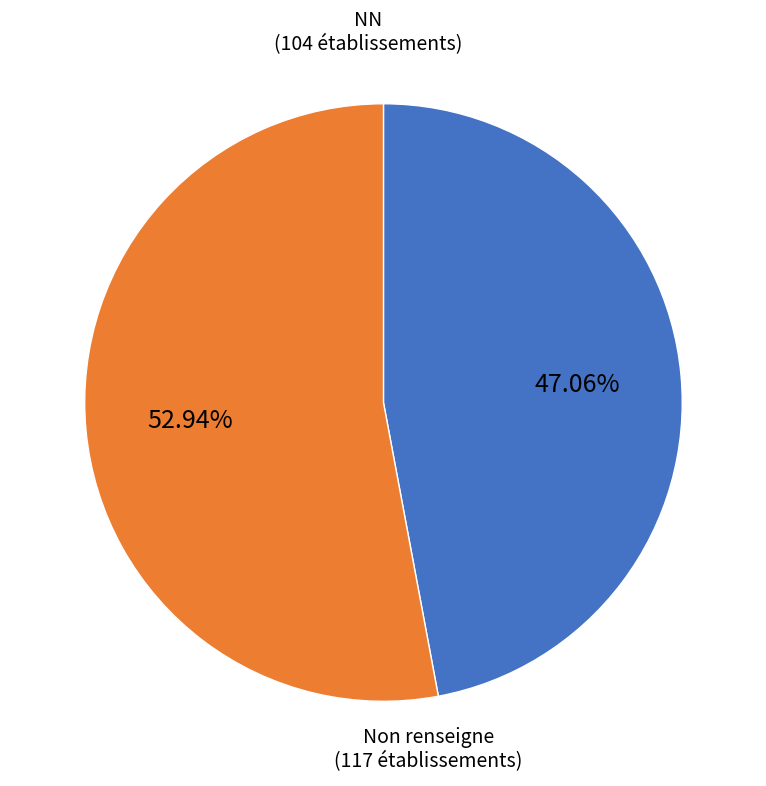

Is there a majority slice in this chart?

Yes